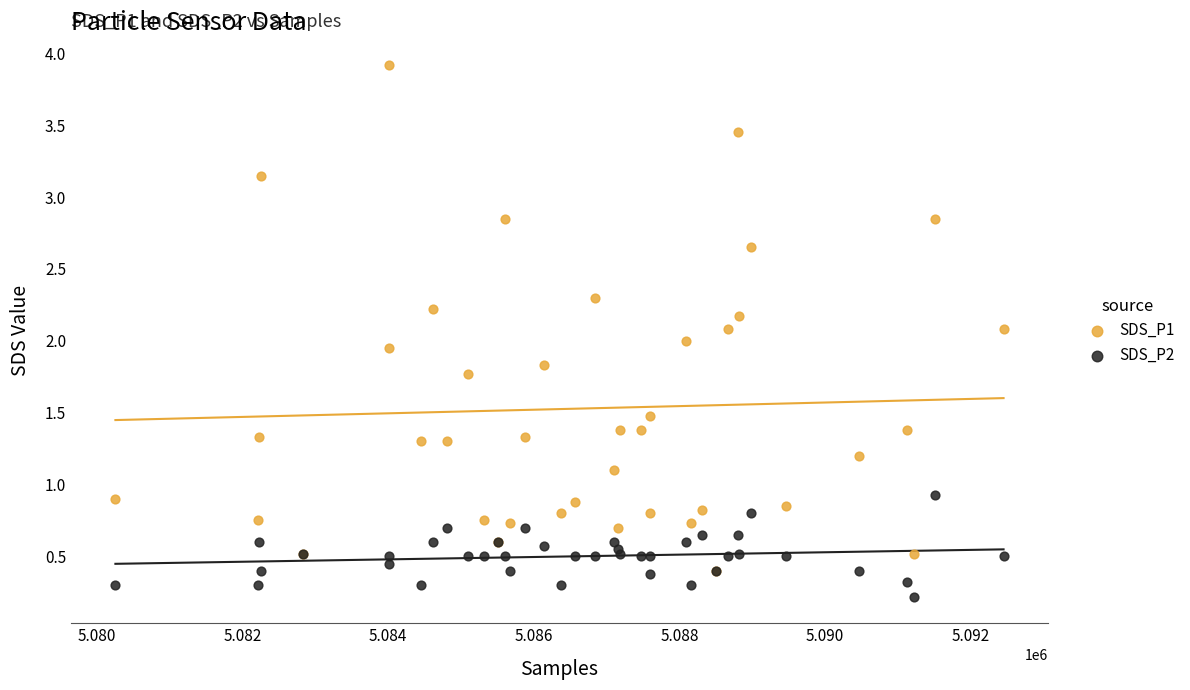

Which series has the largest Y range (max minus min)?

SDS_P1